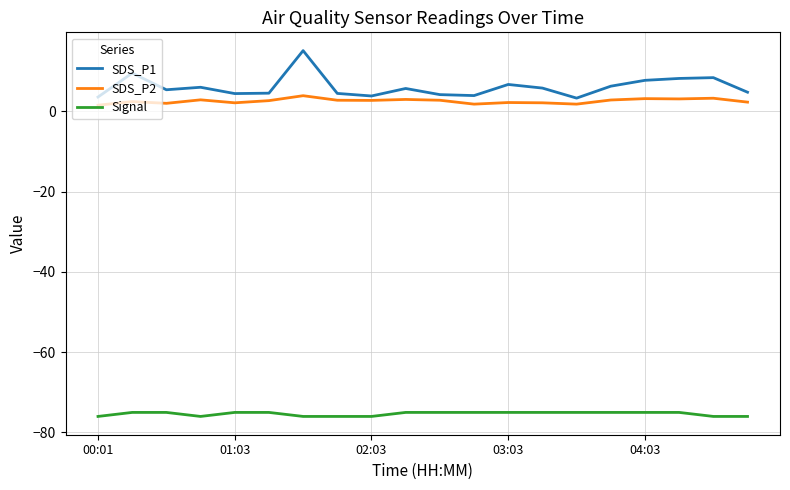

What is the difference between the maximum and minimum values in the SDS_P1 series?

11.8